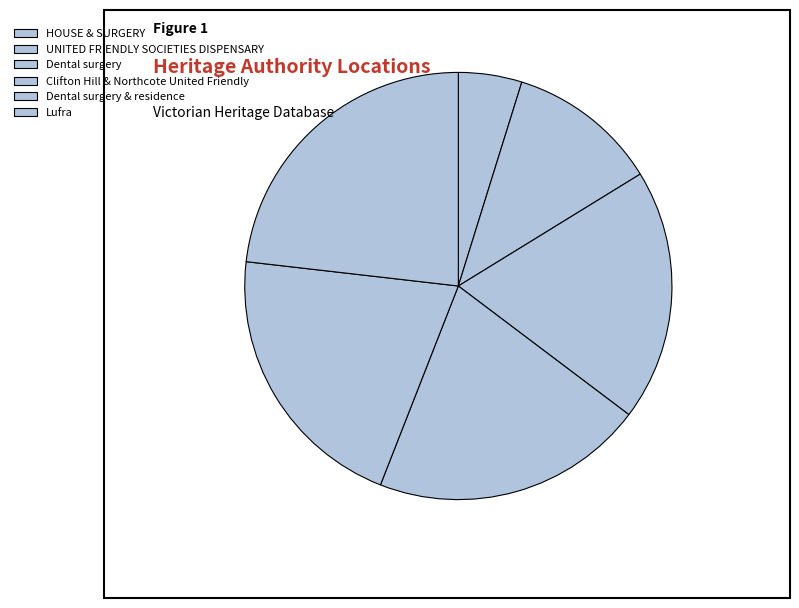

How many slices are in this pie chart?

6